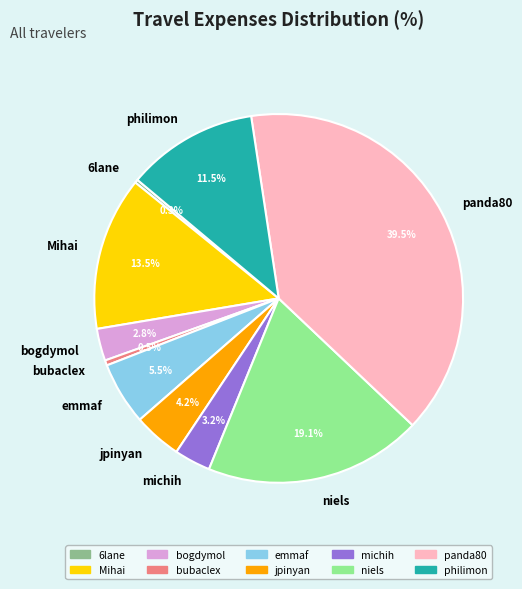

What is the largest slice in the pie chart?

panda80